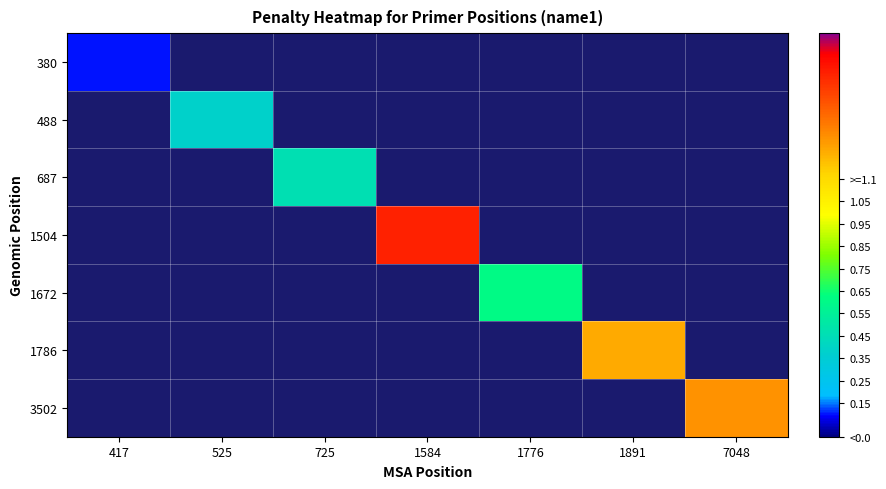

How many categories are shown in the chart?

7